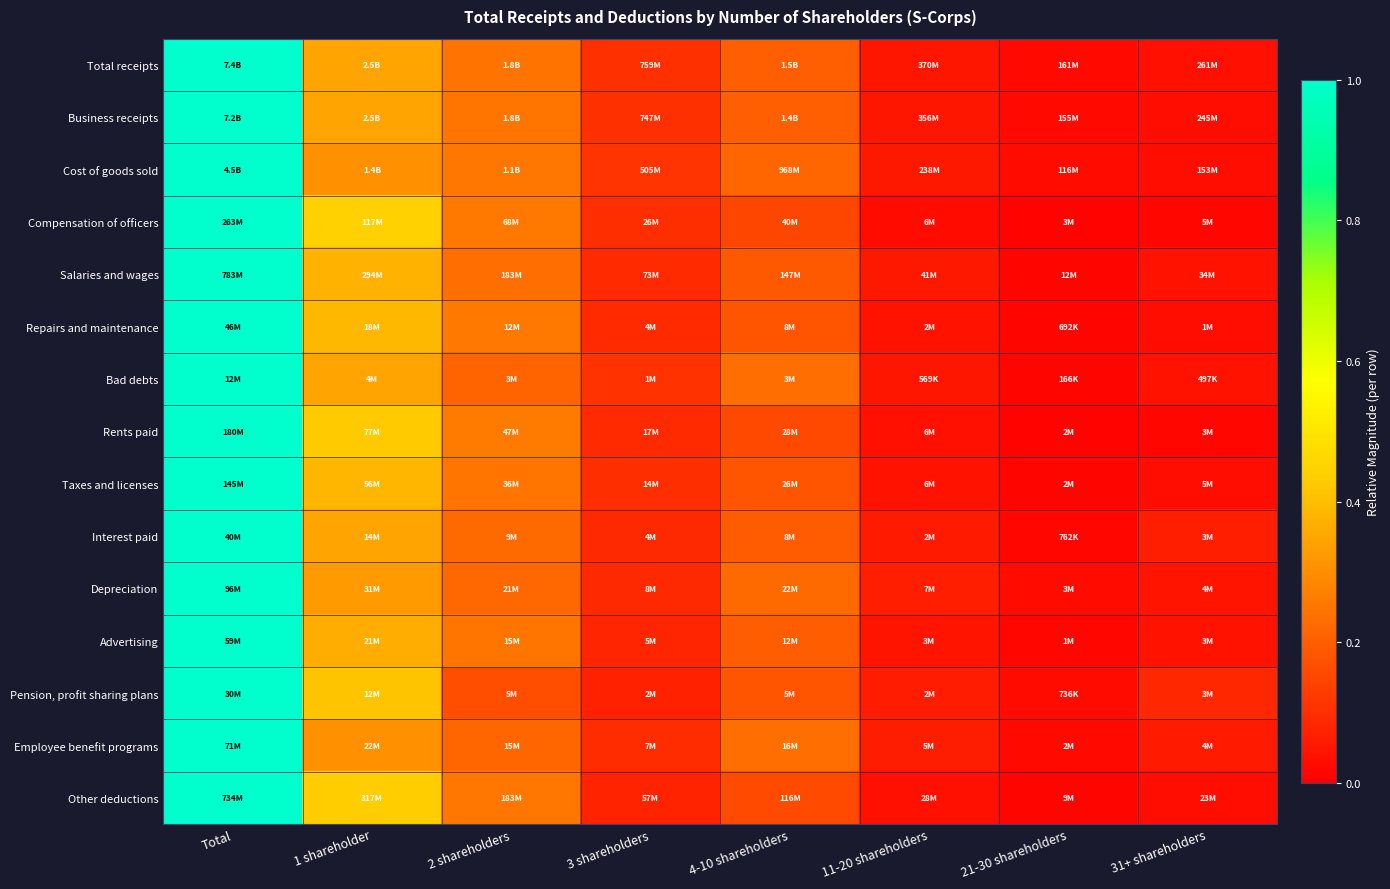

Reading left to right, list all the values displayed in this chart.

Total receipts: Total=1.0	1 shareholder=0.3	2 shareholders=0.2	3 shareholders=0.1	4-10 shareholders=0.2	11-20 shareholders=0.1	21-30 shareholders=0.0	31+ shareholders=0.0
Business receipts: Total=1.0	1 shareholder=0.3	2 shareholders=0.2	3 shareholders=0.1	4-10 shareholders=0.2	11-20 shareholders=0.0	21-30 shareholders=0.0	31+ shareholders=0.0
Cost of goods sold: Total=1.0	1 shareholder=0.3	2 shareholders=0.3	3 shareholders=0.1	4-10 shareholders=0.2	11-20 shareholders=0.1	21-30 shareholders=0.0	31+ shareholders=0.0
Compensation of officers: Total=1.0	1 shareholder=0.4	2 shareholders=0.3	3 shareholders=0.1	4-10 shareholders=0.2	11-20 shareholders=0.0	21-30 shareholders=0.0	31+ shareholders=0.0
Salaries and wages: Total=1.0	1 shareholder=0.4	2 shareholders=0.2	3 shareholders=0.1	4-10 shareholders=0.2	11-20 shareholders=0.1	21-30 shareholders=0.0	31+ shareholders=0.0
Repairs and maintenance: Total=1.0	1 shareholder=0.4	2 shareholders=0.3	3 shareholders=0.1	4-10 shareholders=0.2	11-20 shareholders=0.0	21-30 shareholders=0.0	31+ shareholders=0.0
Bad debts: Total=1.0	1 shareholder=0.3	2 shareholders=0.2	3 shareholders=0.1	4-10 shareholders=0.2	11-20 shareholders=0.0	21-30 shareholders=0.0	31+ shareholders=0.0
Rents paid: Total=1.0	1 shareholder=0.4	2 shareholders=0.3	3 shareholders=0.1	4-10 shareholders=0.2	11-20 shareholders=0.0	21-30 shareholders=0.0	31+ shareholders=0.0
Taxes and licenses: Total=1.0	1 shareholder=0.4	2 shareholders=0.2	3 shareholders=0.1	4-10 shareholders=0.2	11-20 shareholders=0.0	21-30 shareholders=0.0	31+ shareholders=0.0
Interest paid: Total=1.0	1 shareholder=0.3	2 shareholders=0.2	3 shareholders=0.1	4-10 shareholders=0.2	11-20 shareholders=0.1	21-30 shareholders=0.0	31+ shareholders=0.1
Depreciation: Total=1.0	1 shareholder=0.3	2 shareholders=0.2	3 shareholders=0.1	4-10 shareholders=0.2	11-20 shareholders=0.1	21-30 shareholders=0.0	31+ shareholders=0.0
Advertising: Total=1.0	1 shareholder=0.4	2 shareholders=0.2	3 shareholders=0.1	4-10 shareholders=0.2	11-20 shareholders=0.0	21-30 shareholders=0.0	31+ shareholders=0.0
Pension, profit sharing plans: Total=1.0	1 shareholder=0.4	2 shareholders=0.2	3 shareholders=0.1	4-10 shareholders=0.2	11-20 shareholders=0.1	21-30 shareholders=0.0	31+ shareholders=0.1
Employee benefit programs: Total=1.0	1 shareholder=0.3	2 shareholders=0.2	3 shareholders=0.1	4-10 shareholders=0.2	11-20 shareholders=0.1	21-30 shareholders=0.0	31+ shareholders=0.1
Other deductions: Total=1.0	1 shareholder=0.4	2 shareholders=0.3	3 shareholders=0.1	4-10 shareholders=0.2	11-20 shareholders=0.0	21-30 shareholders=0.0	31+ shareholders=0.0